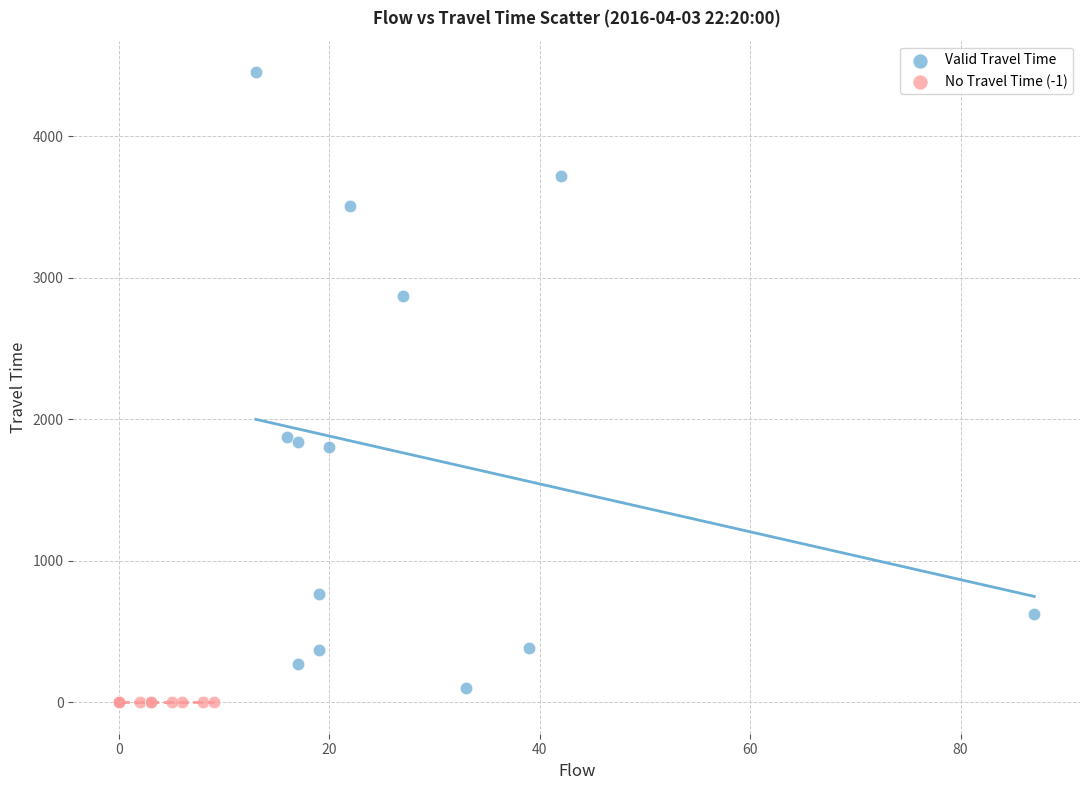

What are all the series names shown in the legend?

Valid Travel Time, No Travel Time (-1)